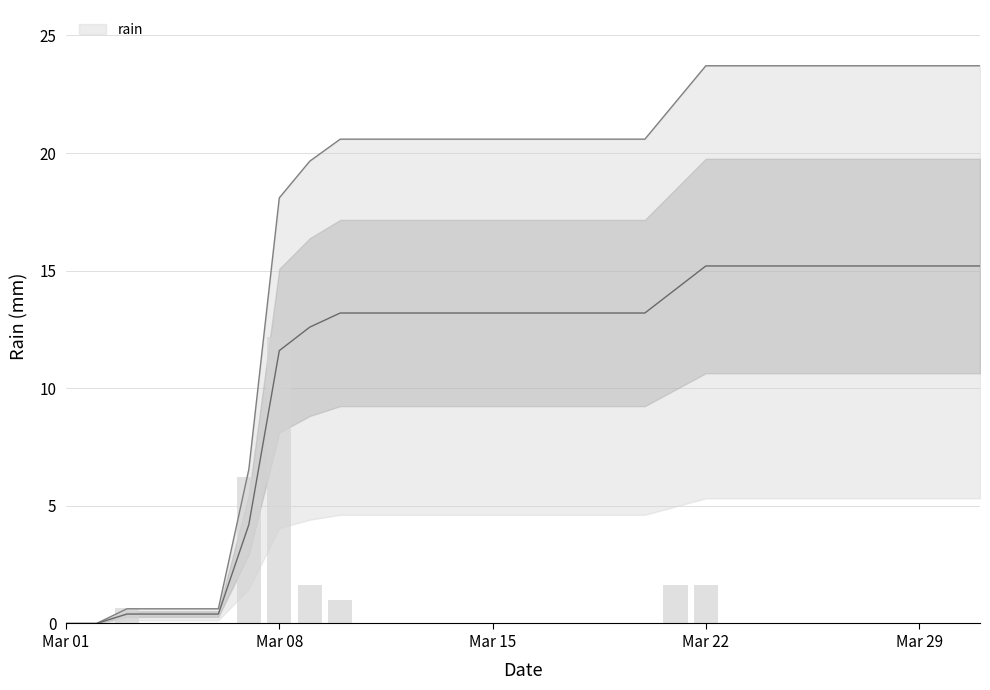

What is the difference between the values at 2021-03-01 and 2021-03-21?

1.6